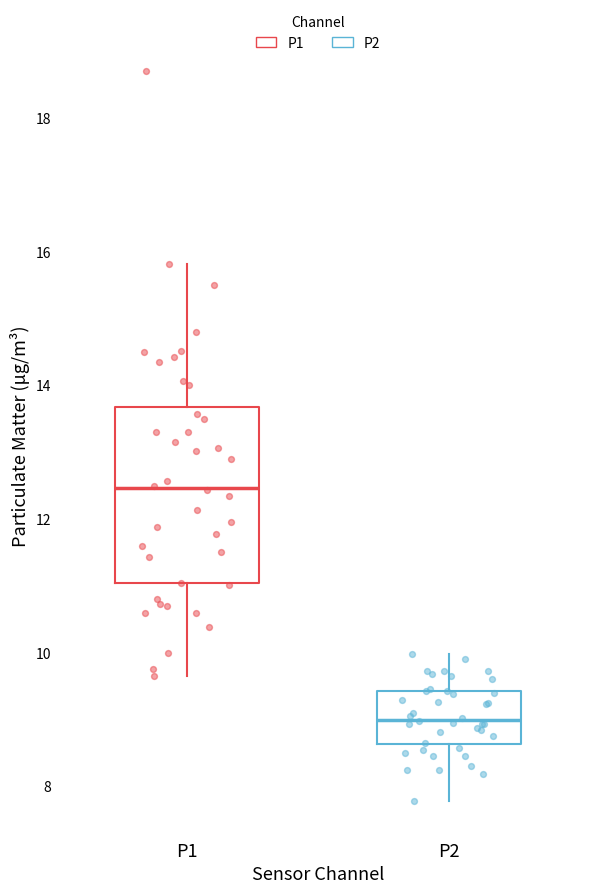

Reading left to right, read every box against the y-axis: the position of its median line, the range the box covers, and the ends of its whiskers. The values are not printed on the chart, so give them approximately, as read against the axis.

P1: median 12.4, box 11.0 to 13.6, whiskers 9.6 to 15.8
P2: median 9.0, box 8.6 to 9.4, whiskers 7.8 to 10.0